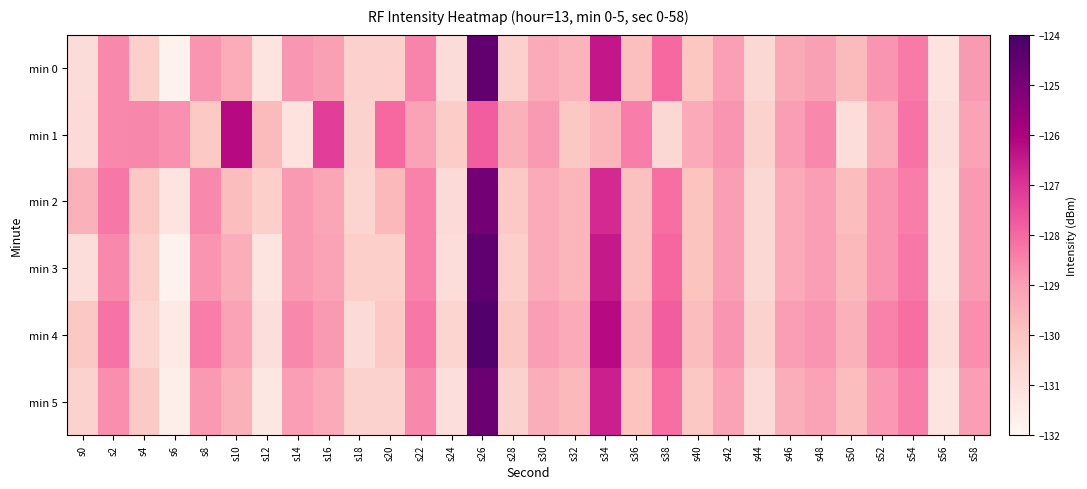

Between s18 and s4, which is larger?

s4